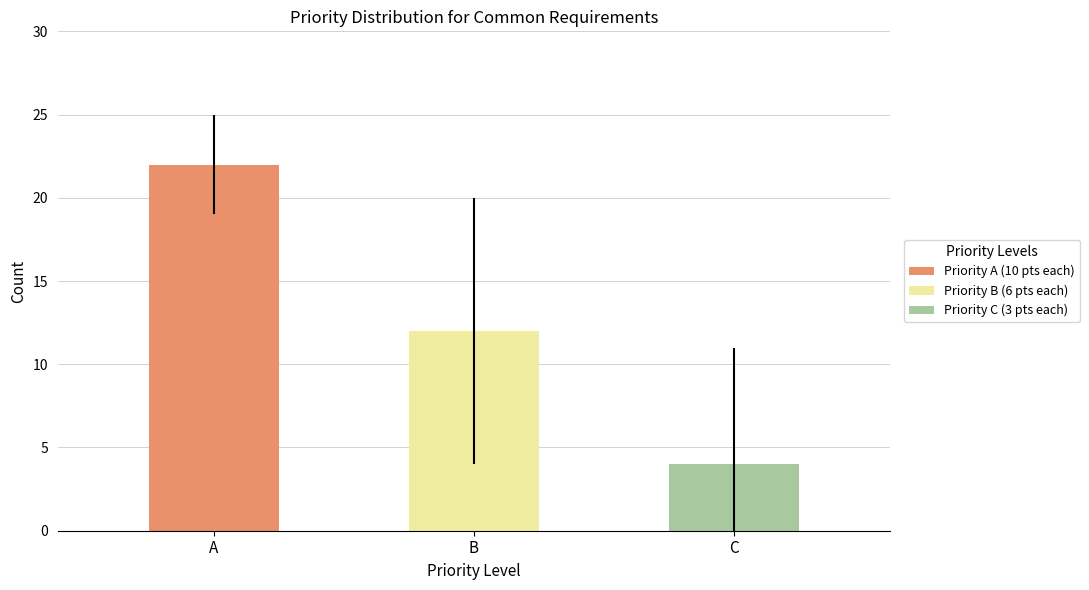

How many bars are there in each group?

3